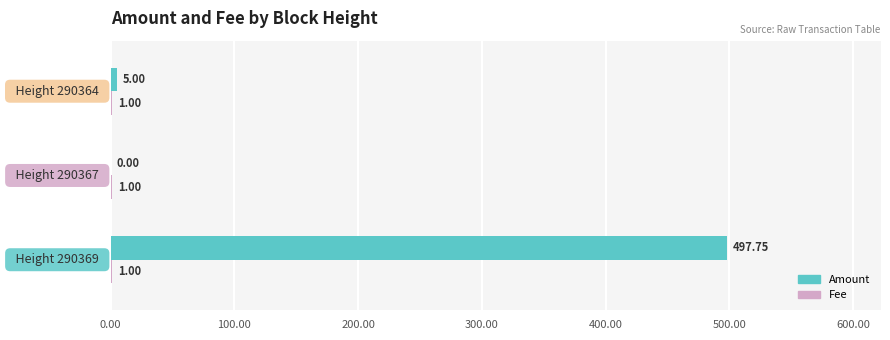

Which series has the largest total across all categories?

Amount